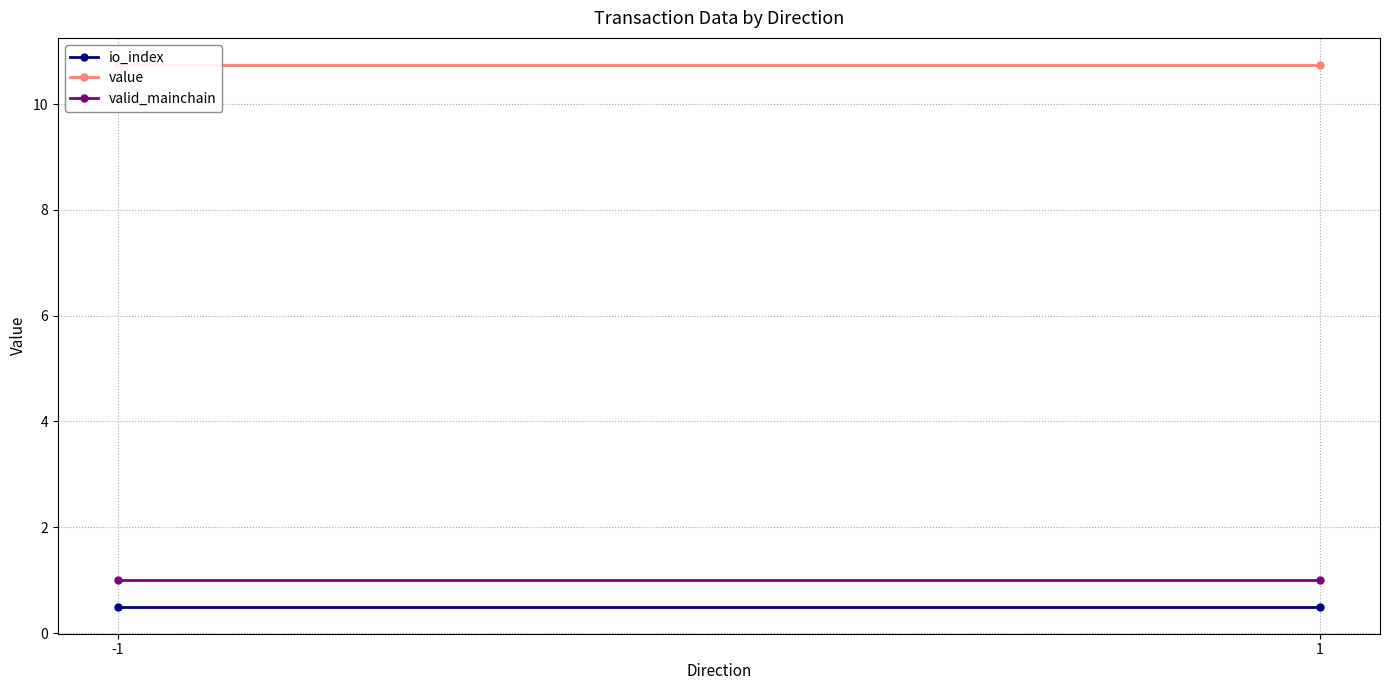

Reading left to right, list all the values displayed in this chart.

io_index: -1=0.5	1=0.5
value: -1=10.7	1=10.7
valid_mainchain: -1=1.0	1=1.0